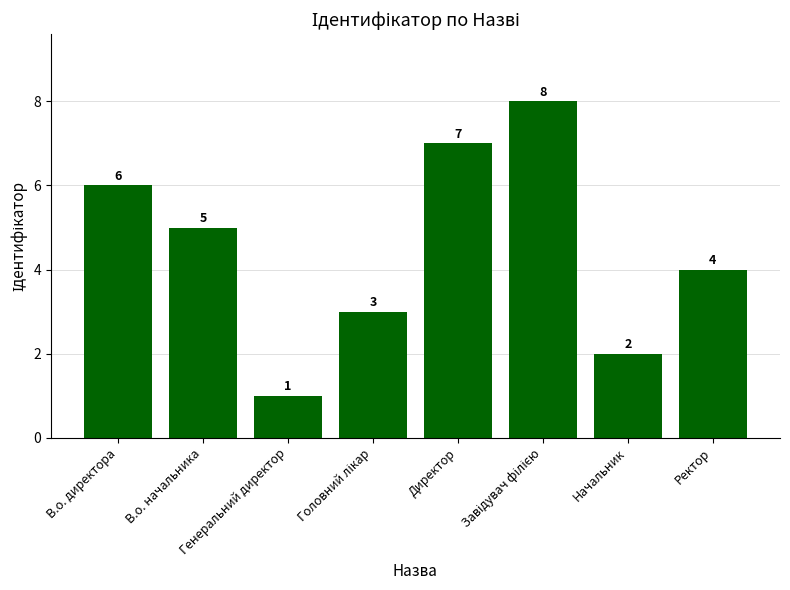

How many values are between 3 and 7?

5